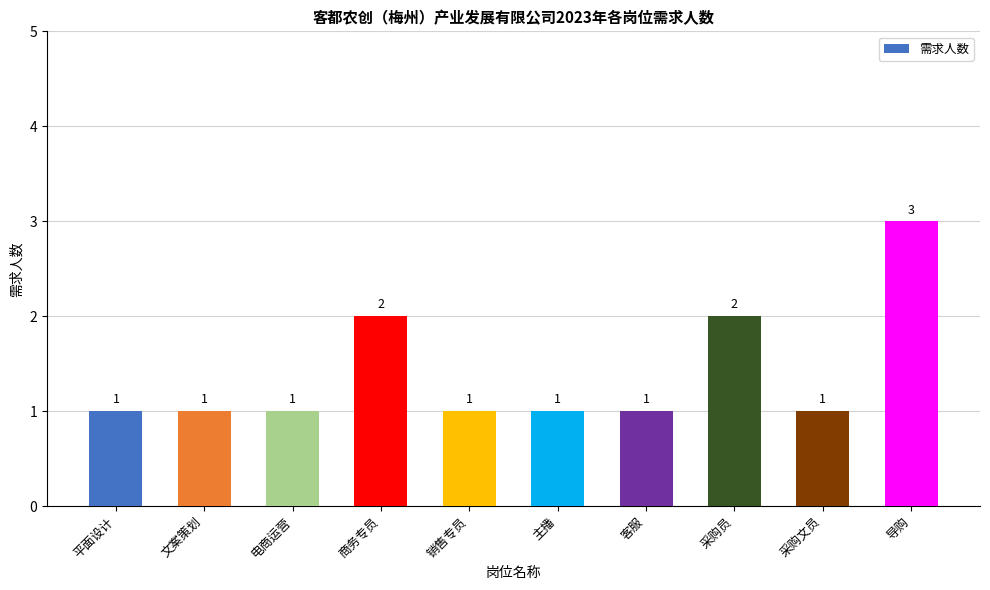

What is the smallest value displayed?

1